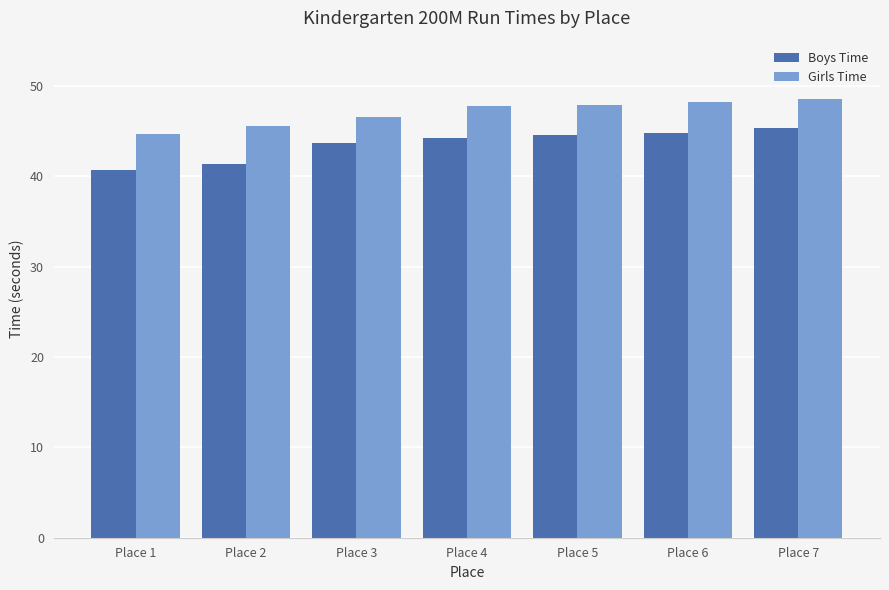

Are the bars horizontal?

No